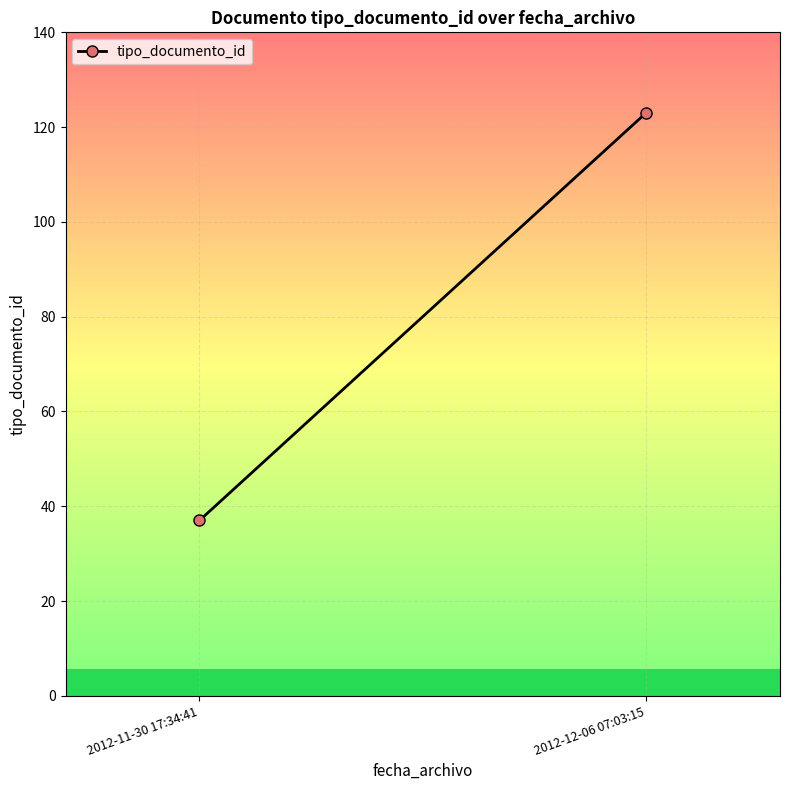

How many distinct data groups are displayed?

1